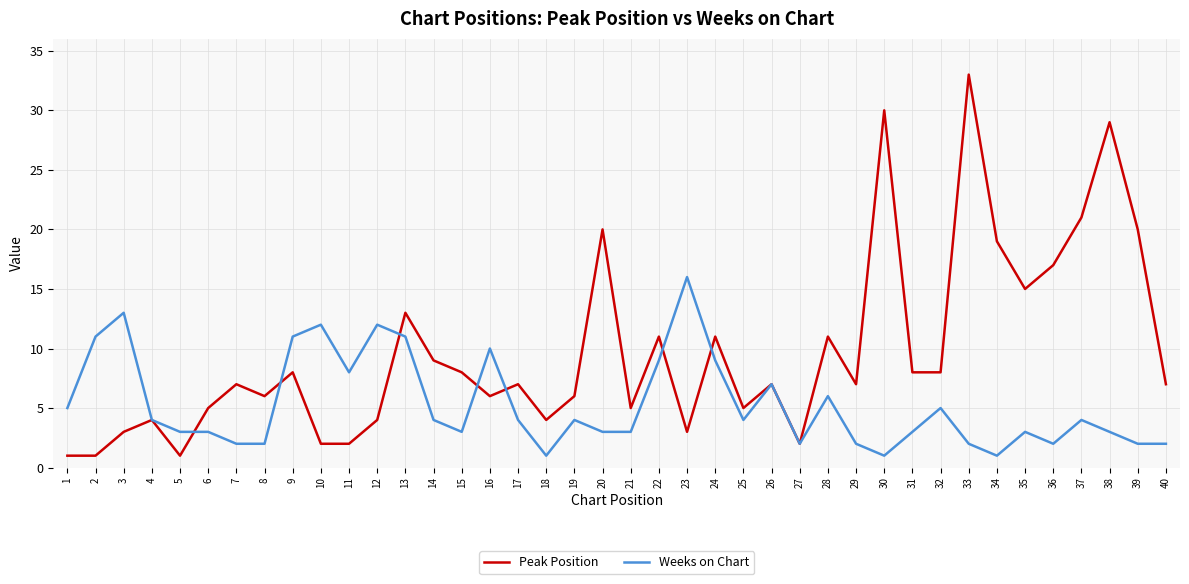

Which series has the widest spread of values?

Peak Position